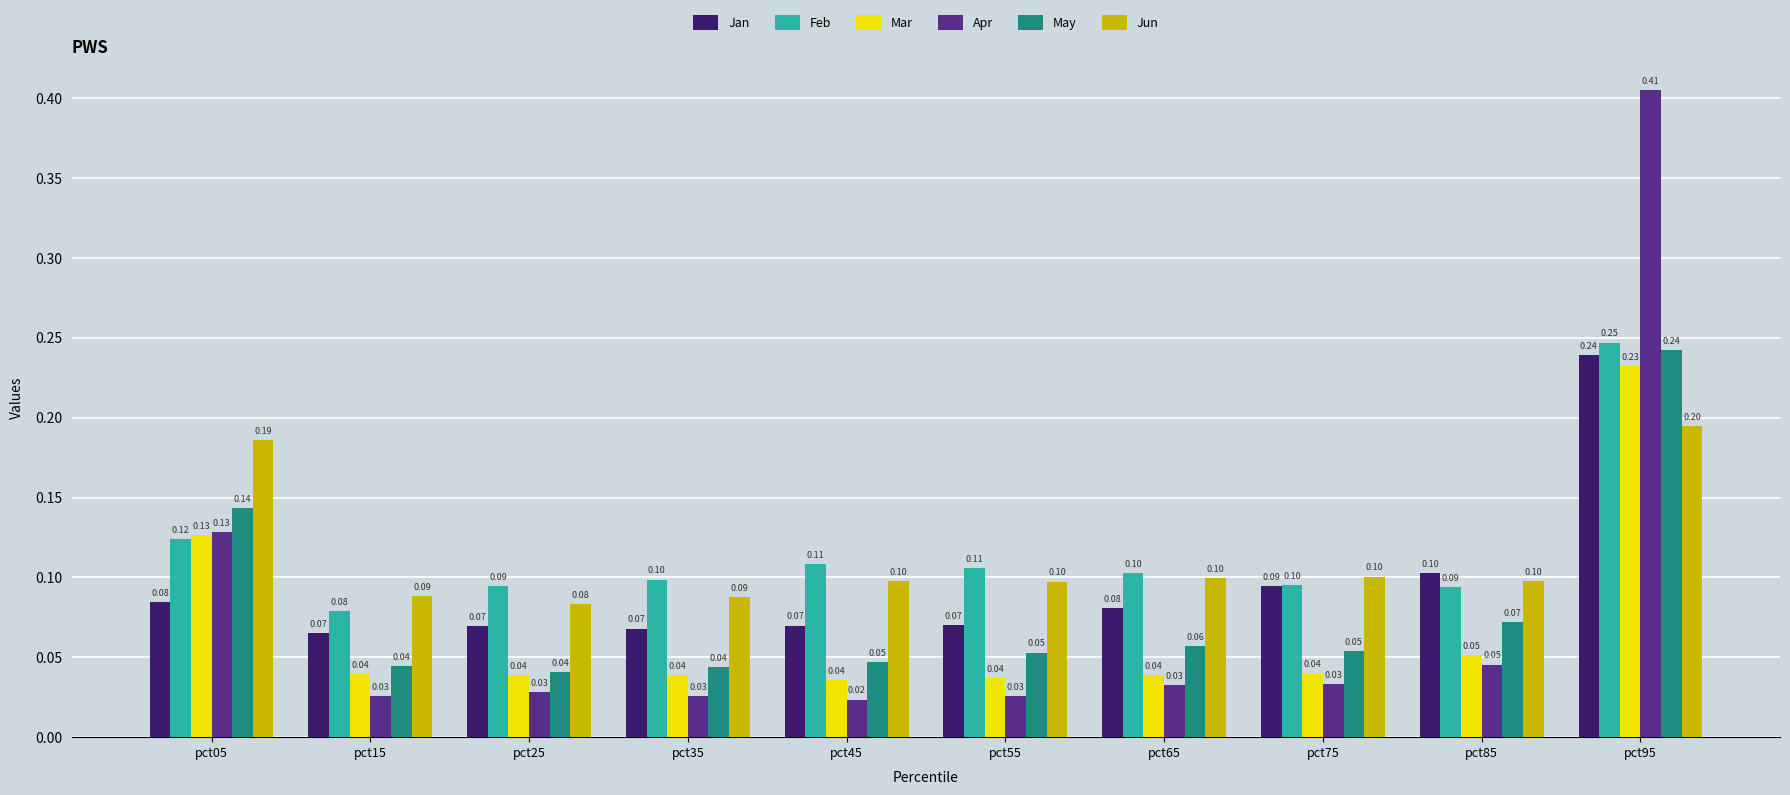

What is the sum of the Feb values at pct15 and pct95?

0.3